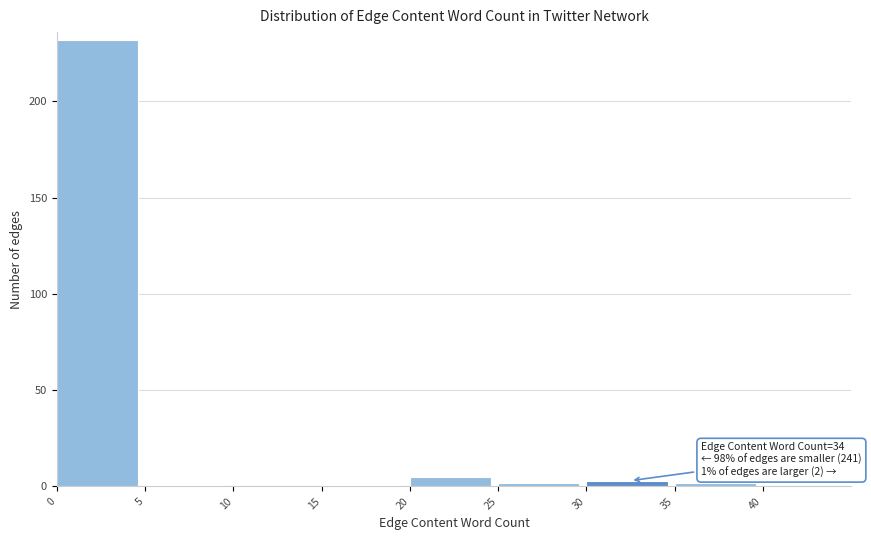

Over which range of the x-axis is the bar tallest?

0 to 5